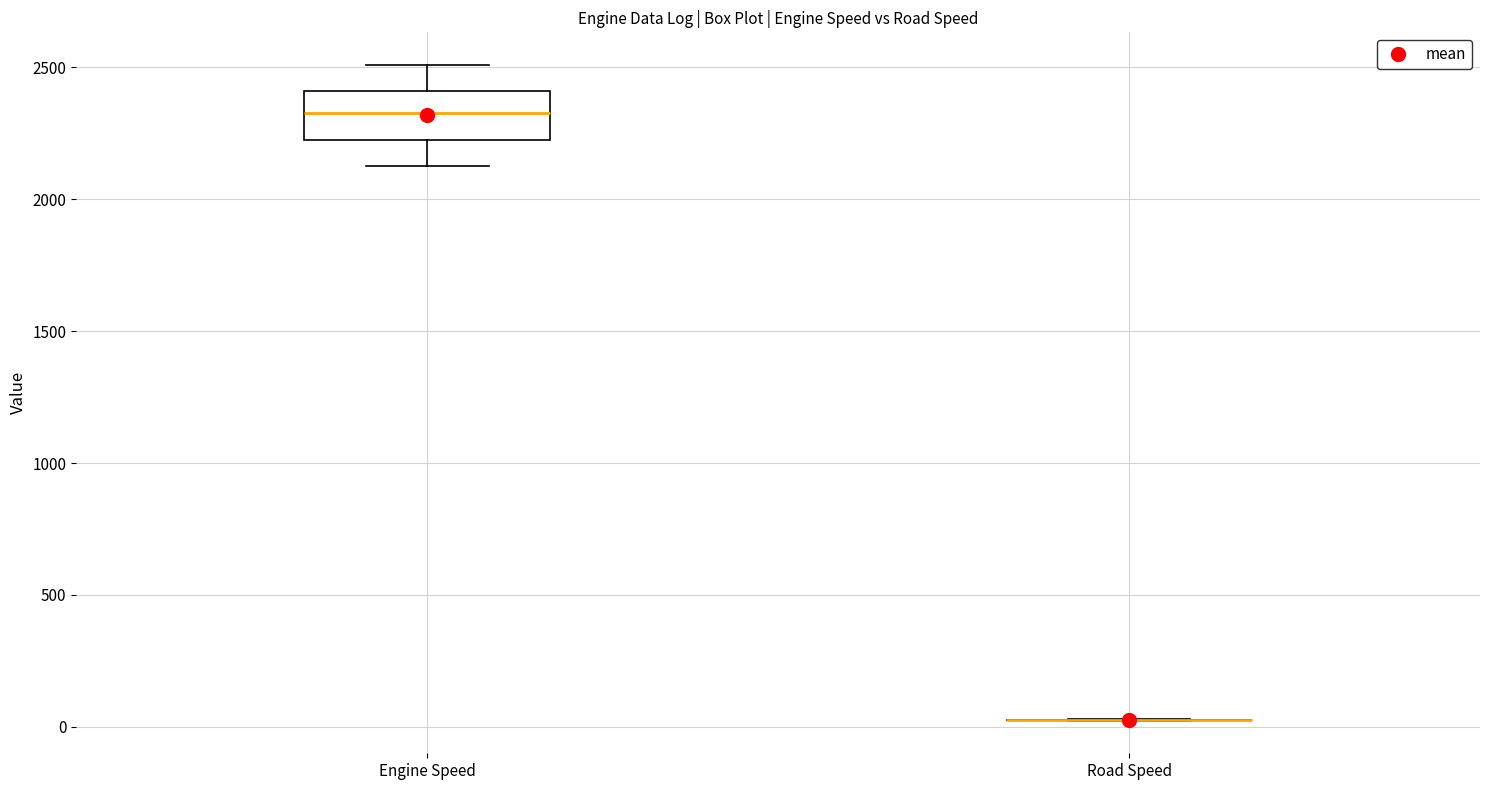

Comparing the boxes themselves (not the whiskers), which one is the tallest?

Engine Speed